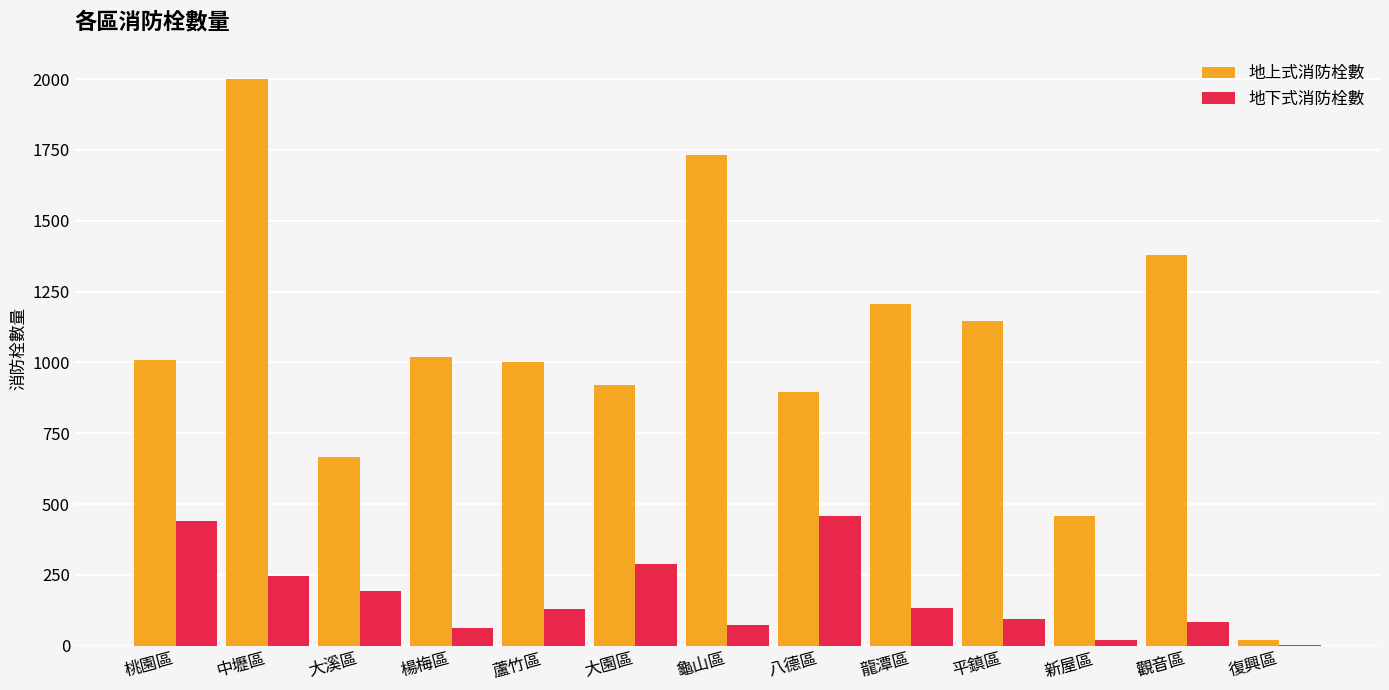

The value of 地上式消防栓數 at 大園區 is 919. True or false?

True